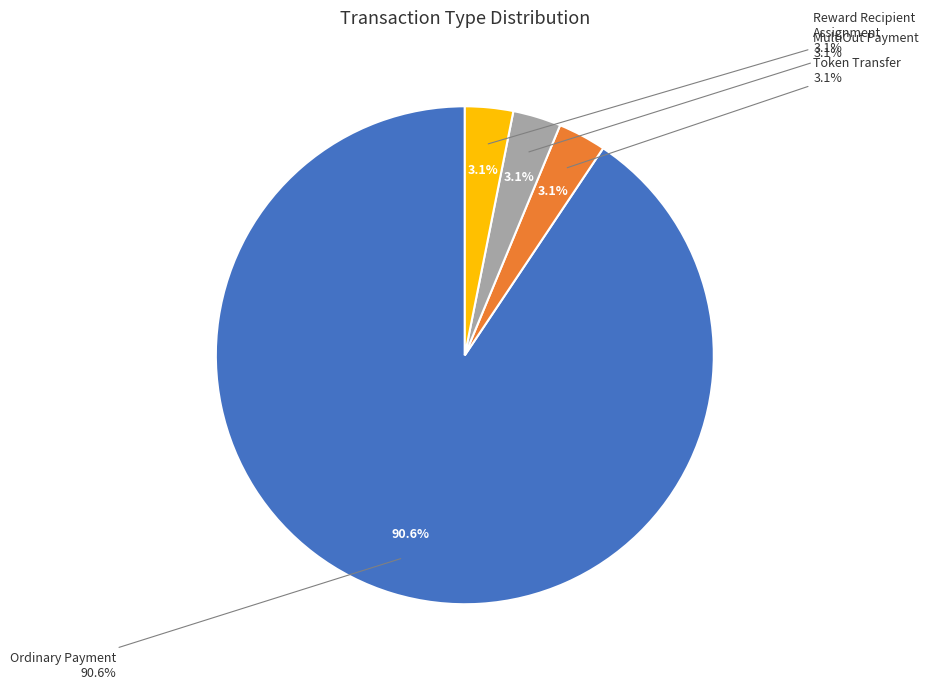

Between Ordinary Payment and Token Transfer, which is larger?

Ordinary Payment